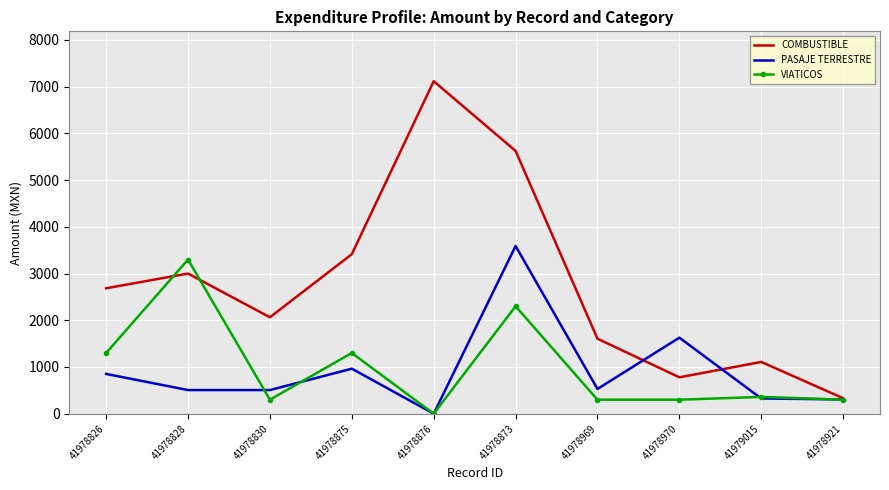

Which series has the largest range (max minus min)?

COMBUSTIBLE